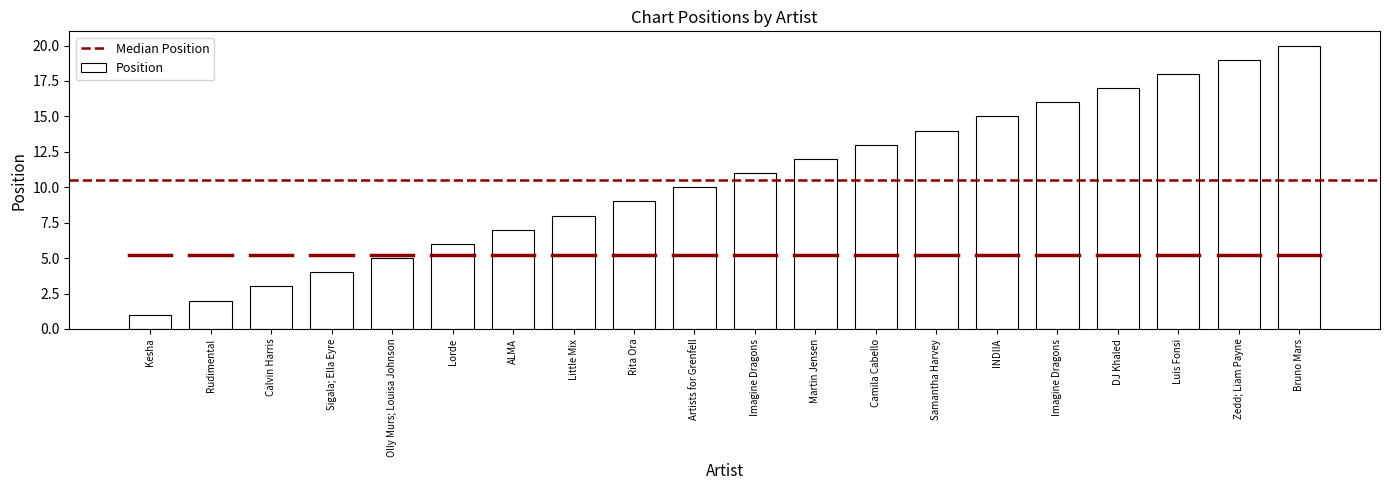

Count the number of data series in this chart.

1